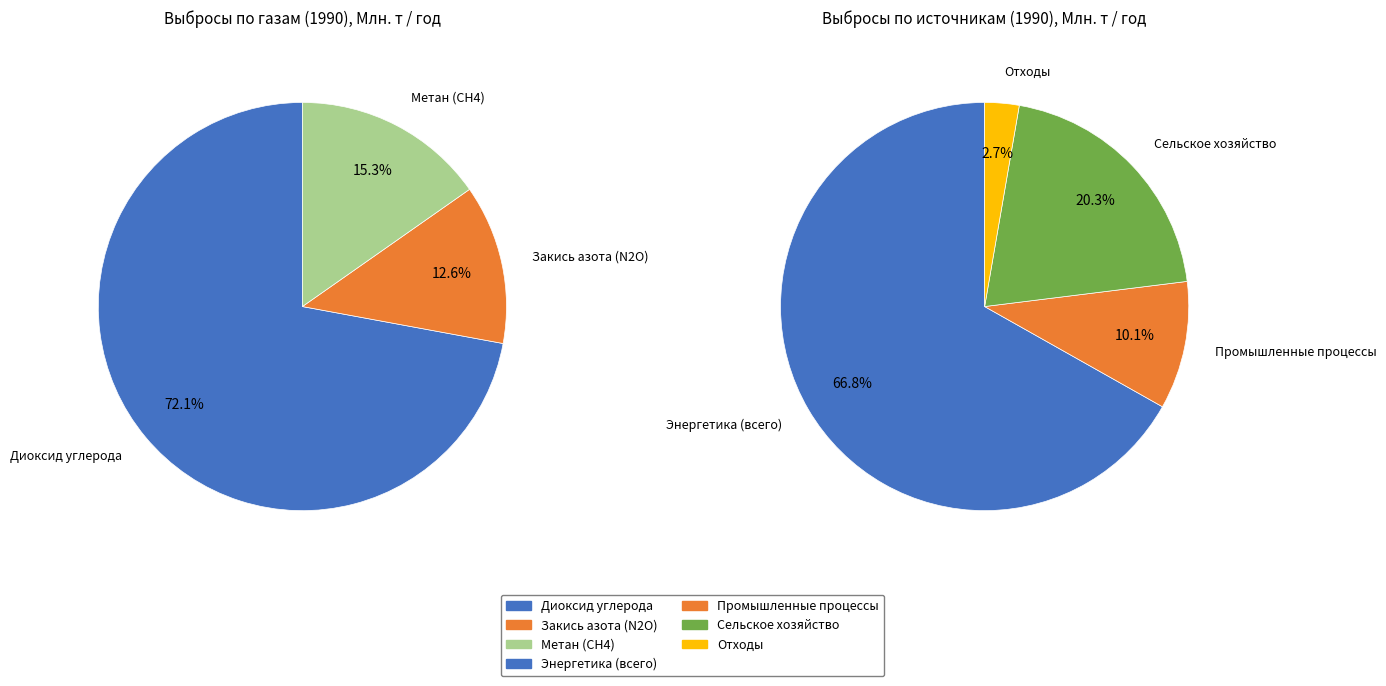

Is it true that Энергетика (всего) is 20% of the pie?

False